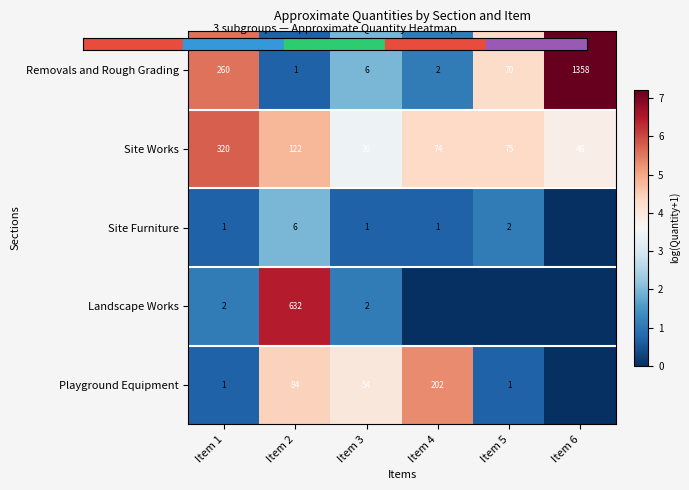

Is it true that Site Furniture equals -1.3 at Item 6?

False